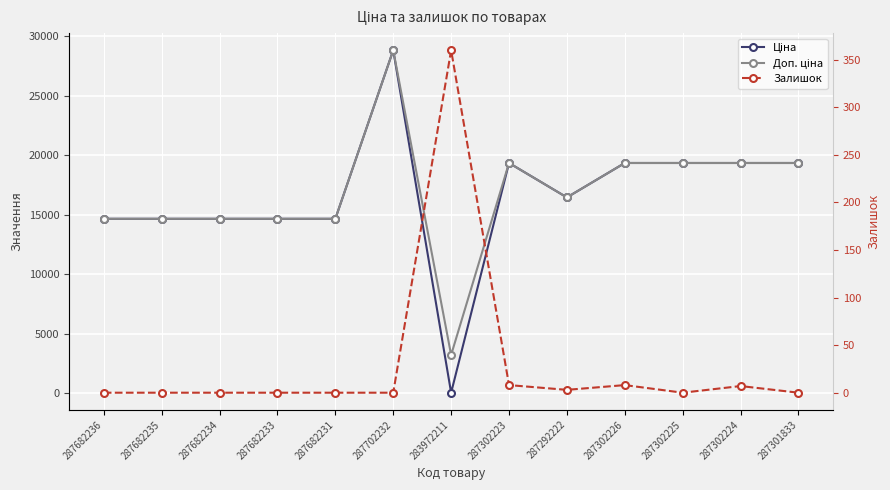

What is the label of the 2nd point from the left?

287682235